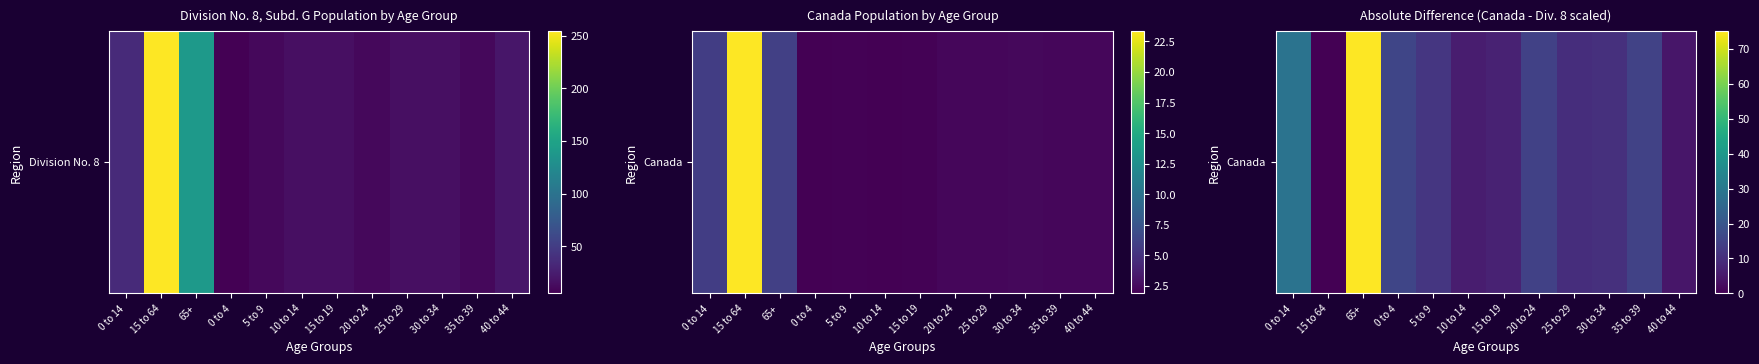

Which category has the highest value across all series?

65+